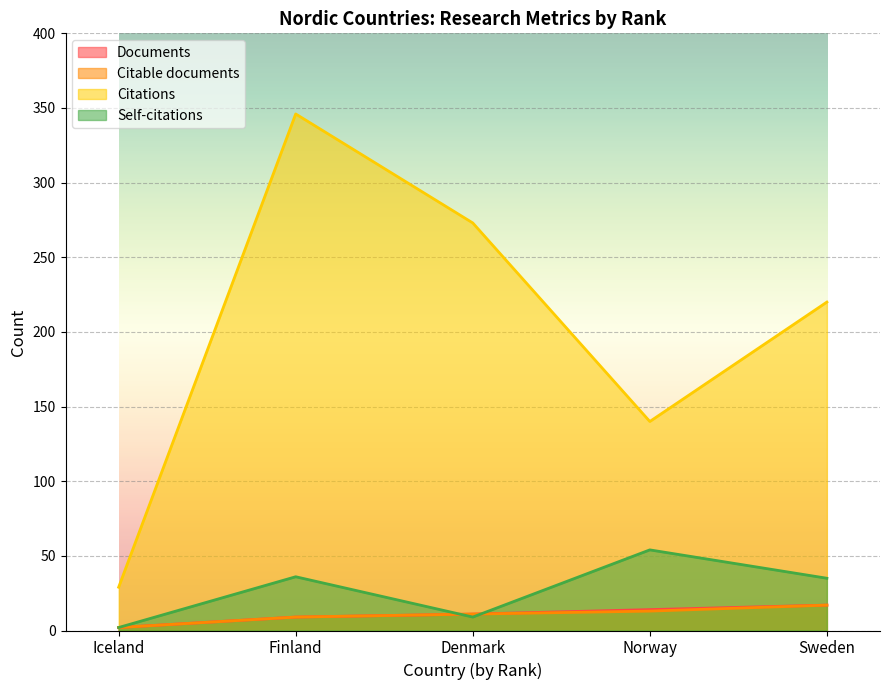

True or false: Self-citations and Citations intersect in this chart.

False